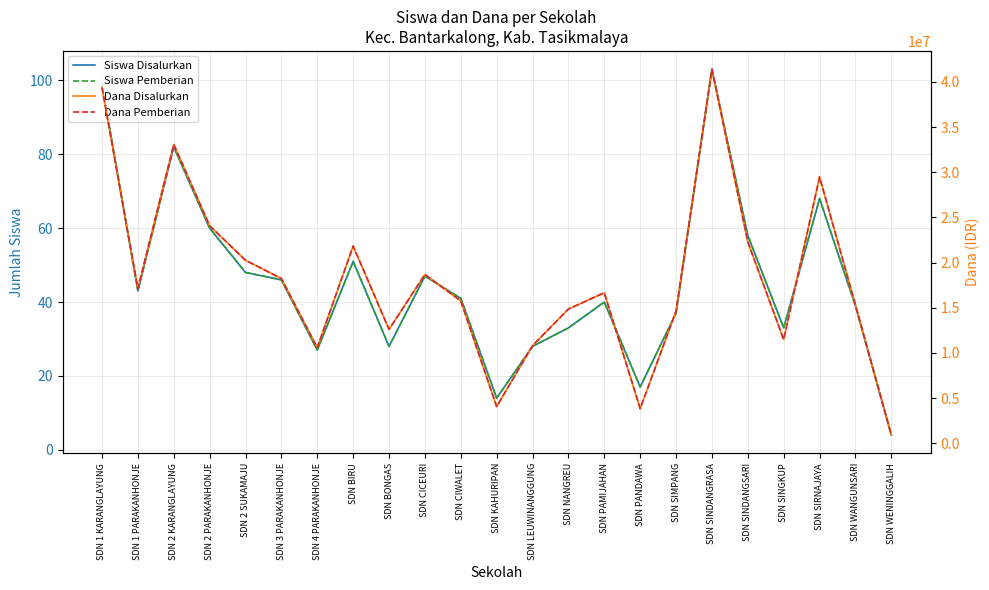

The Siswa Disalurkan series shows 27 at SDN 2 PARAKANHONJE. True or false?

False